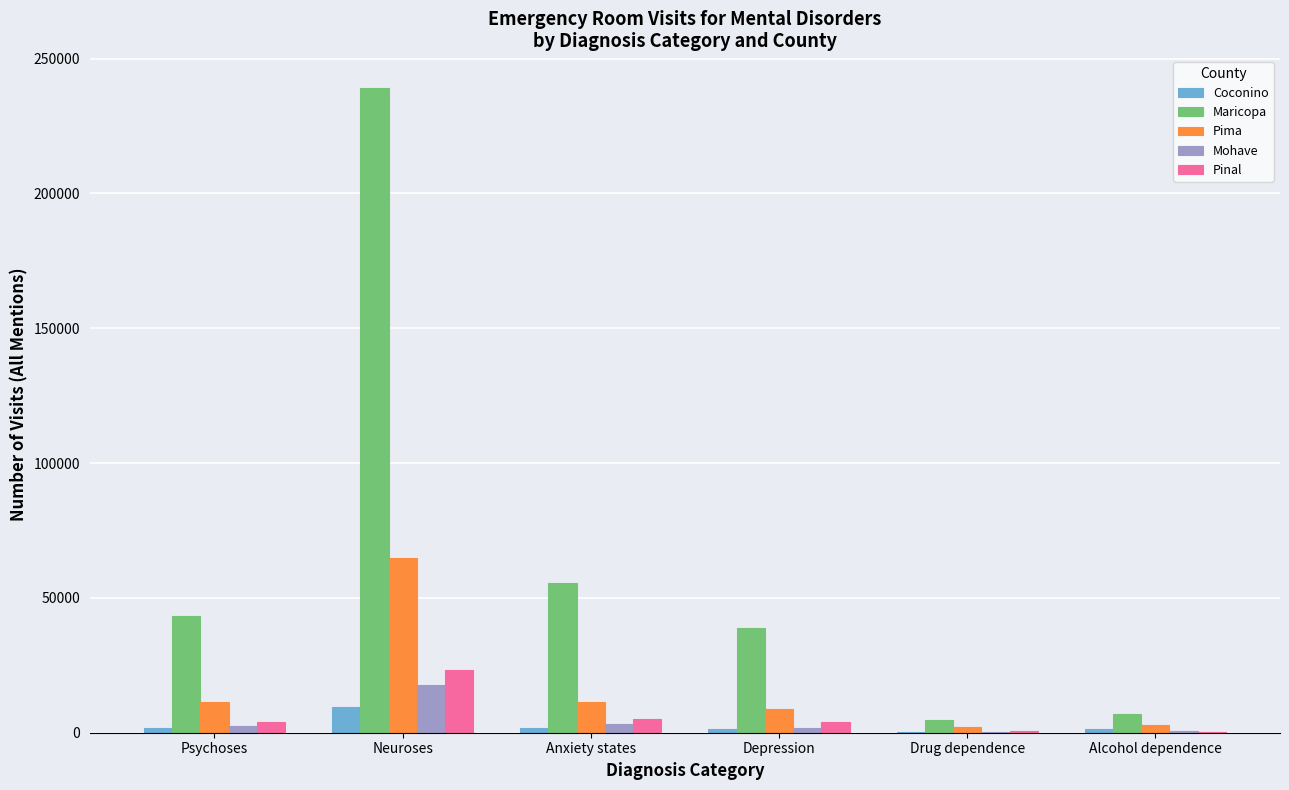

What is the maximum value shown in the chart?

239249